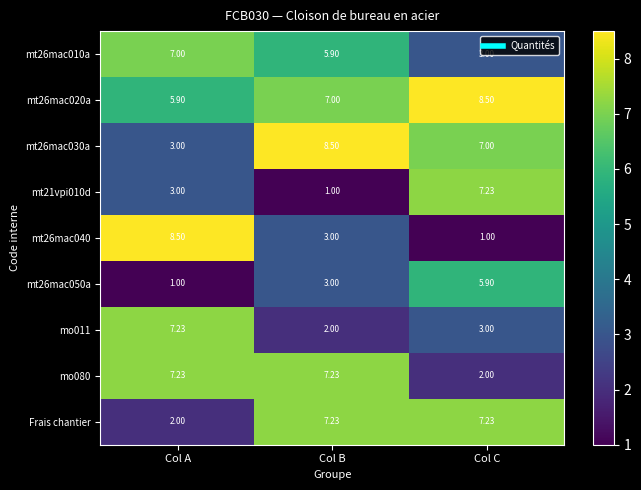

At which label does mt26mac030a reach its minimum?

Col A